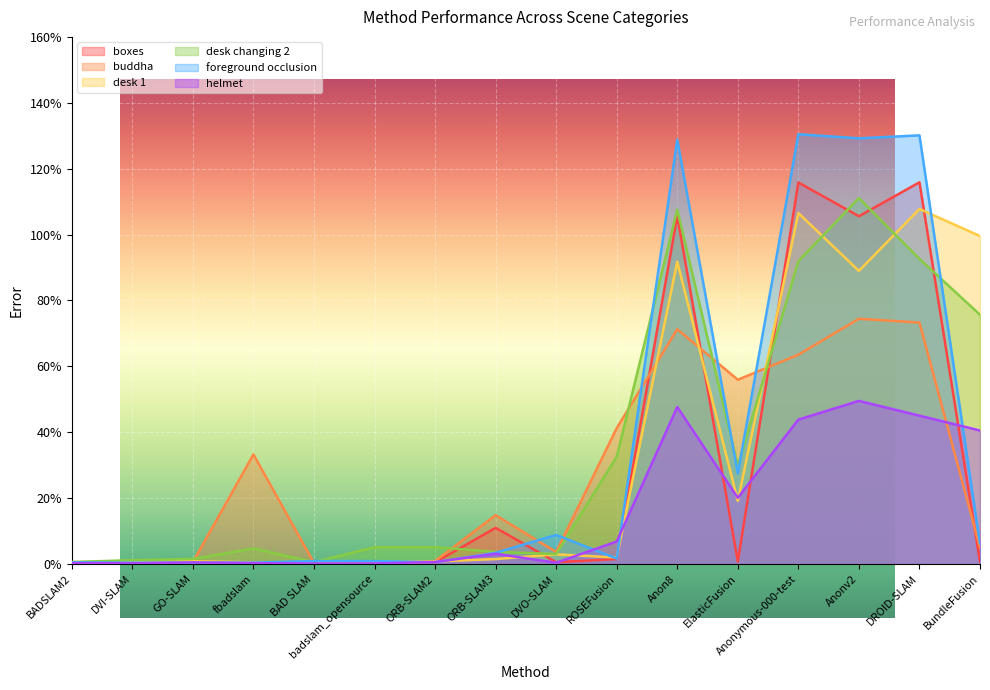

What is the greatest value displayed?

130.5